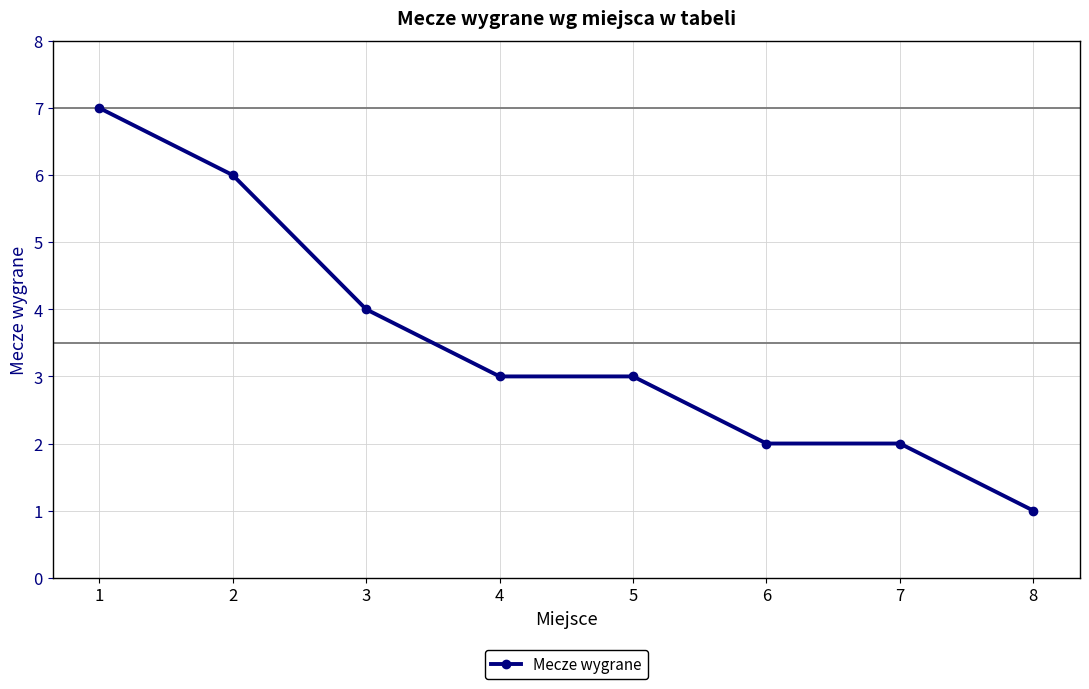

What is the minimum value shown in the chart?

1